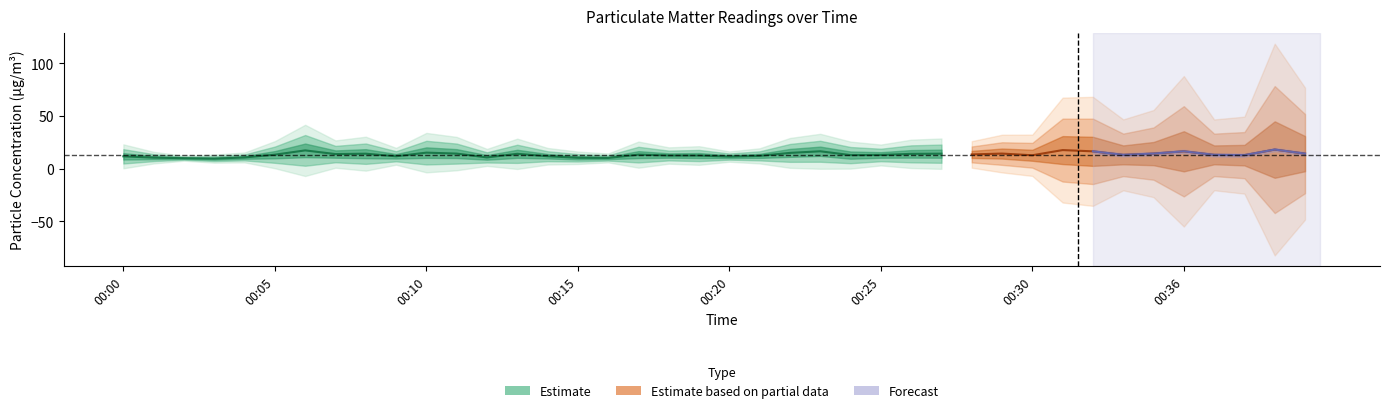

At which category does P1 reach its first local peak?

00:06